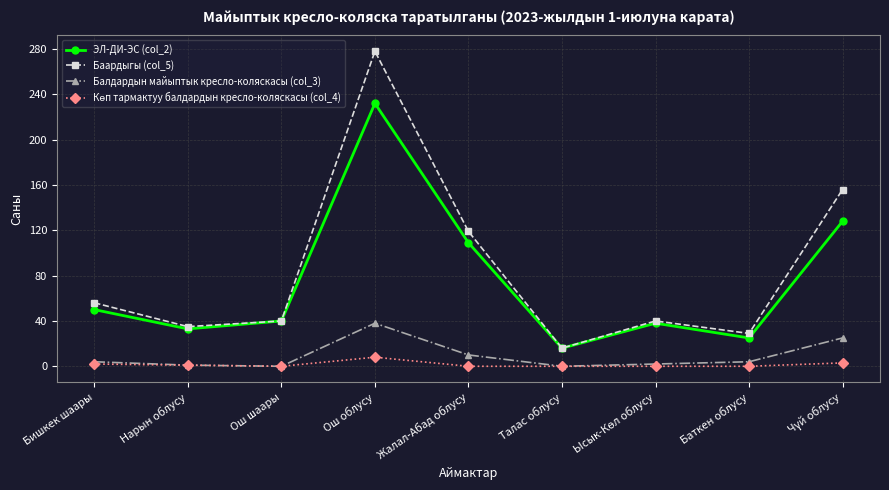

What is the value of the ЭЛ-ДИ-ЭС (col_2) point at the 3rd from the left?

40